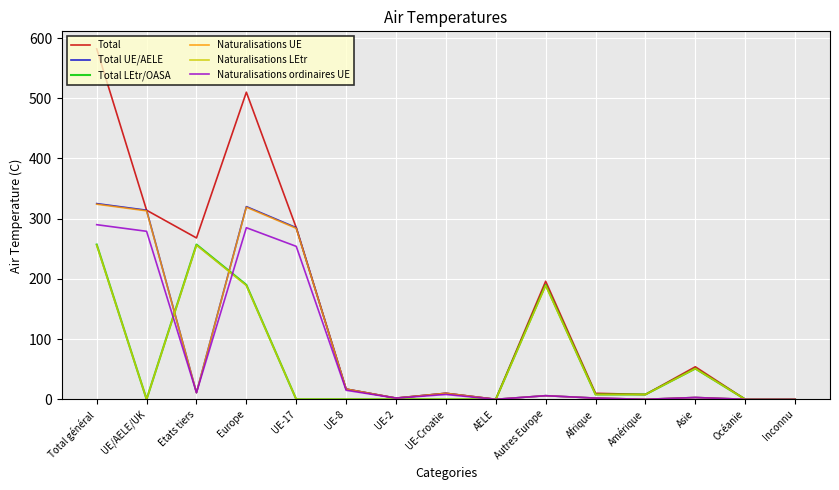

The value of Naturalisations UE at Amérique is -168. True or false?

False